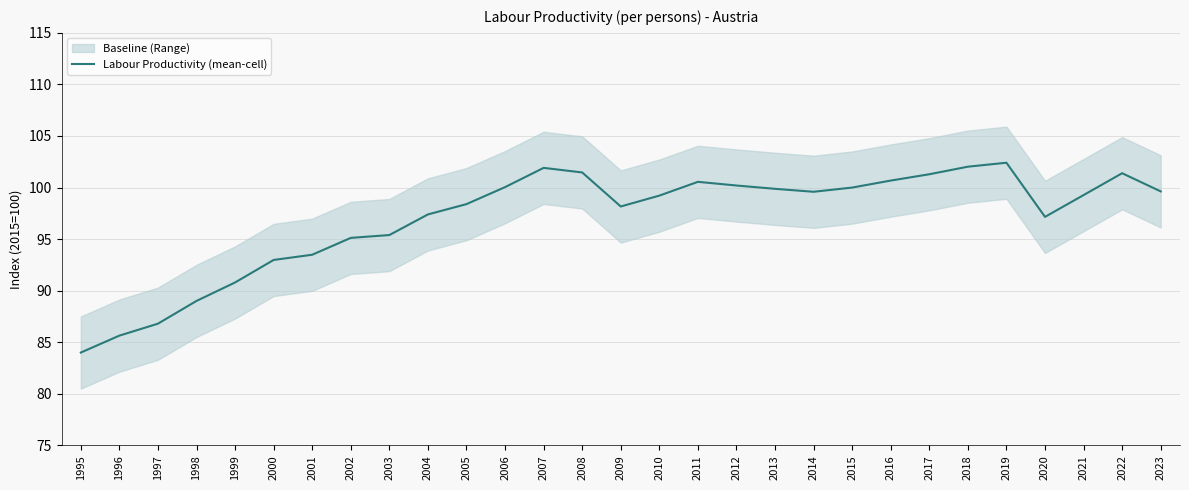

What is the change in value from 1998 to 2018?

+13.0